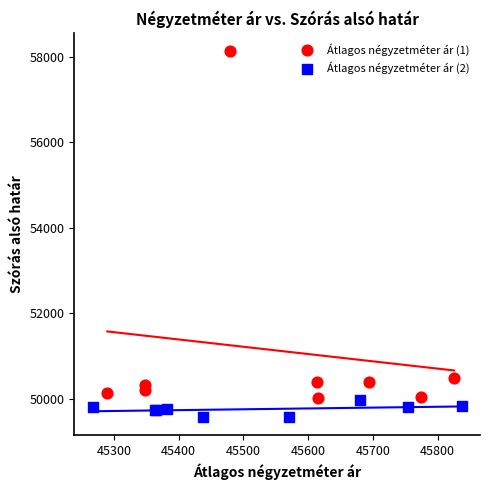

Which series has the largest Y range (max minus min)?

Átlagos négyzetméter ár (1)